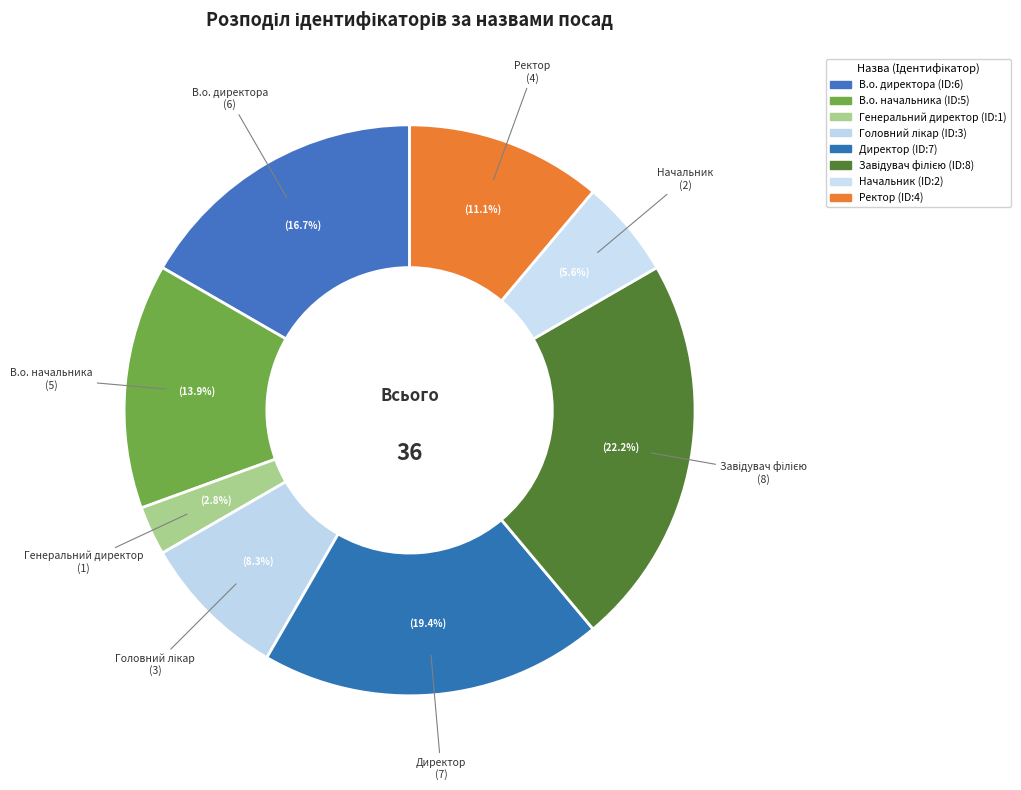

Is there any slice that represents more than half of the pie?

No